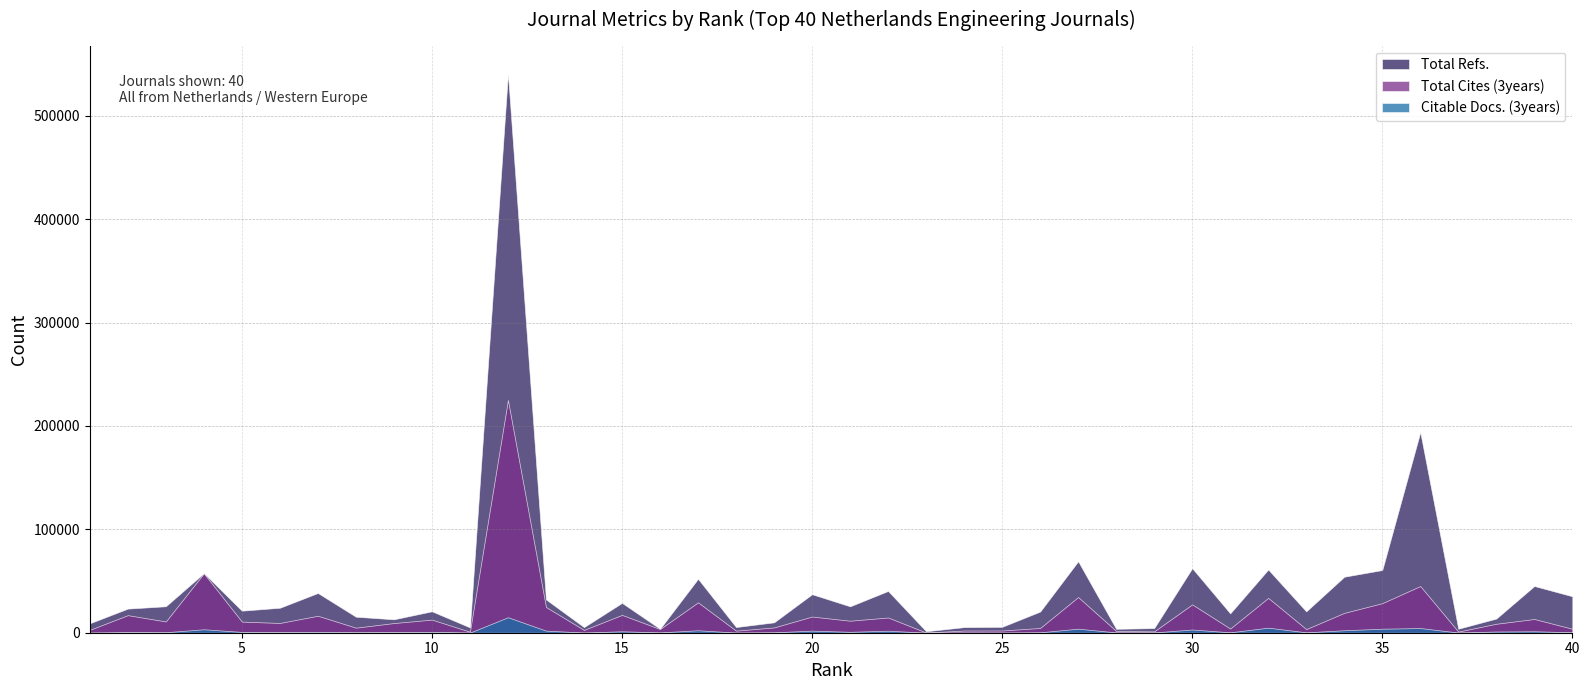

Which has a higher value, 7 or 38?

7